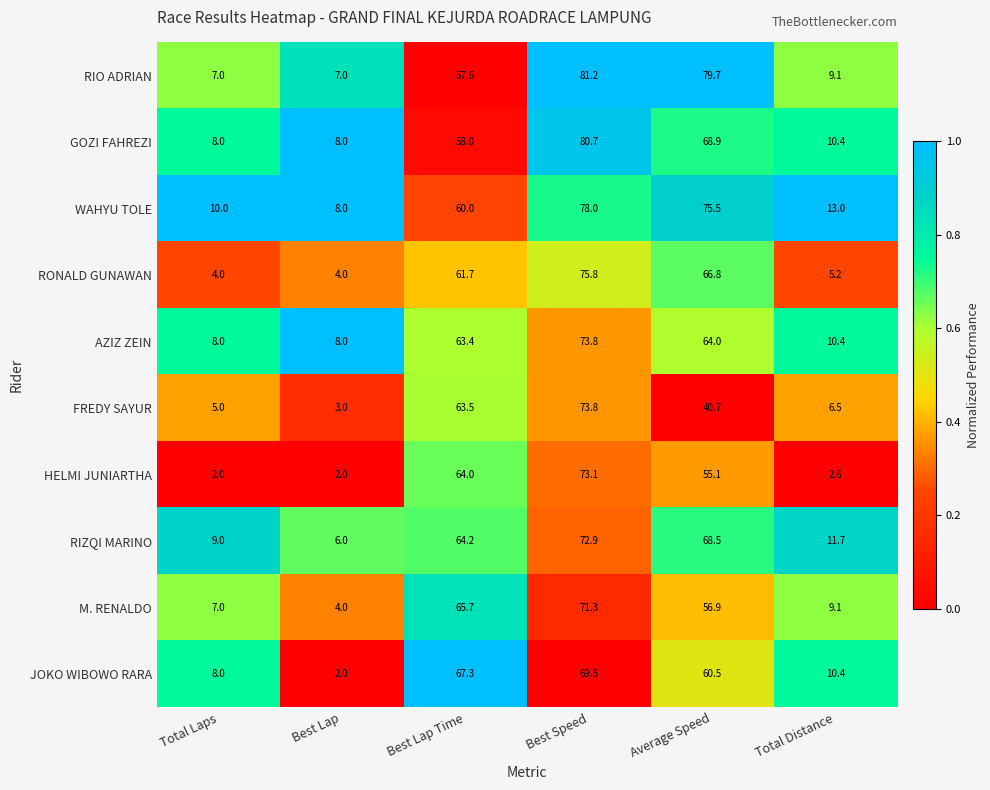

Is it true that M. RENALDO equals 15.7 at Total Distance?

False